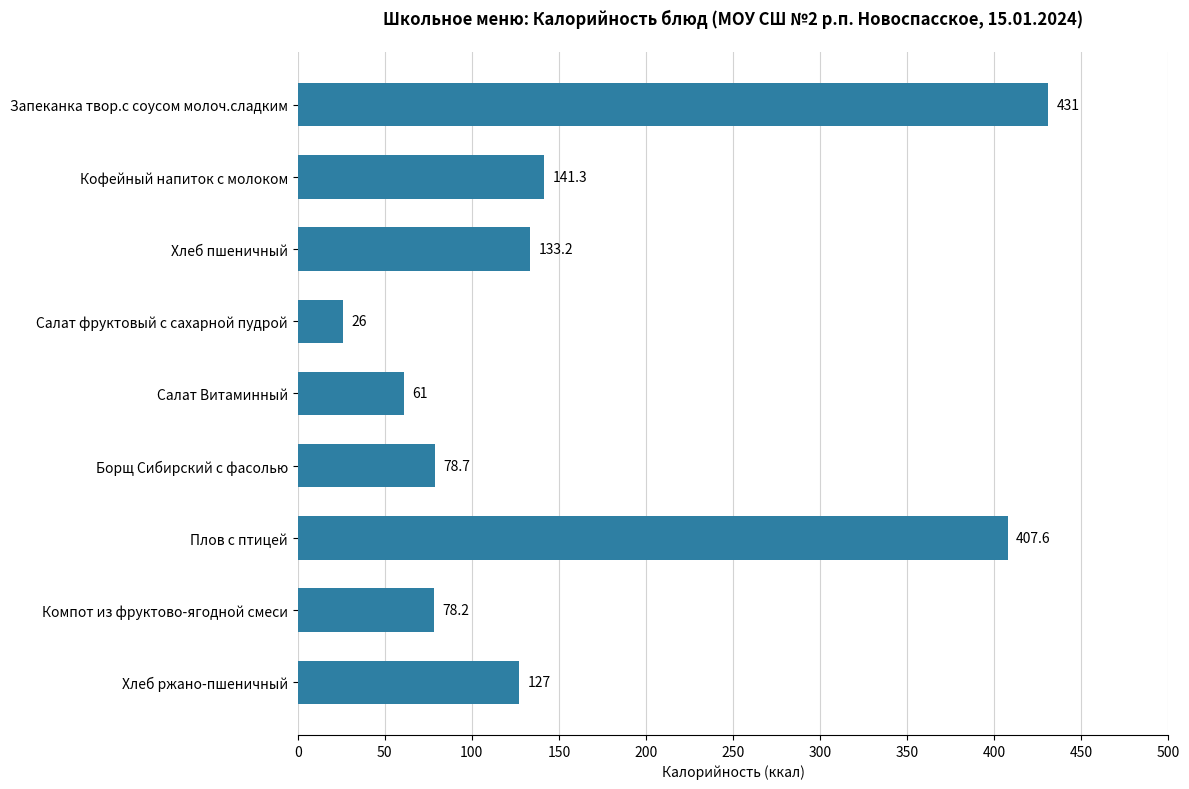

Are the bars grouped side by side (vs. stacked)?

No